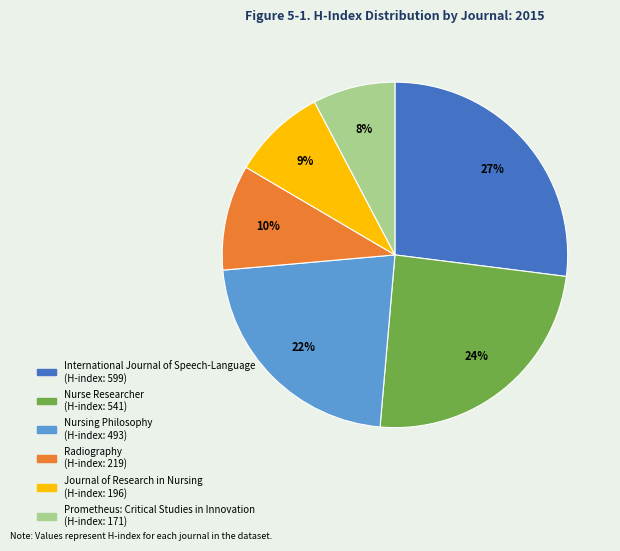

Is there any slice that represents more than half of the pie?

No